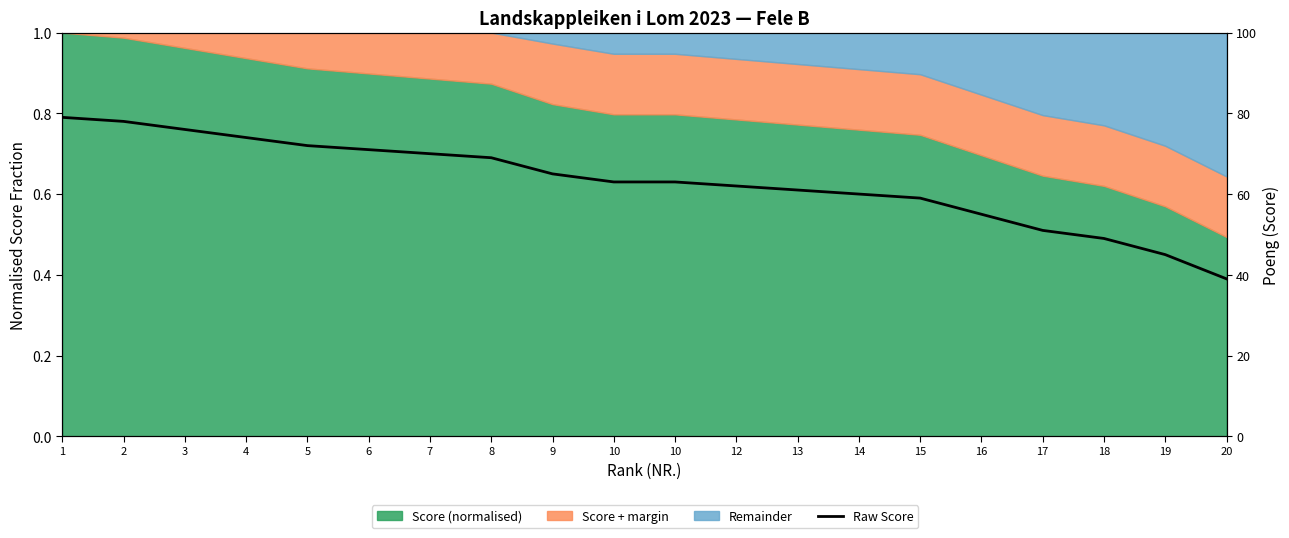

At which category does the chart reach its peak across all series?

1